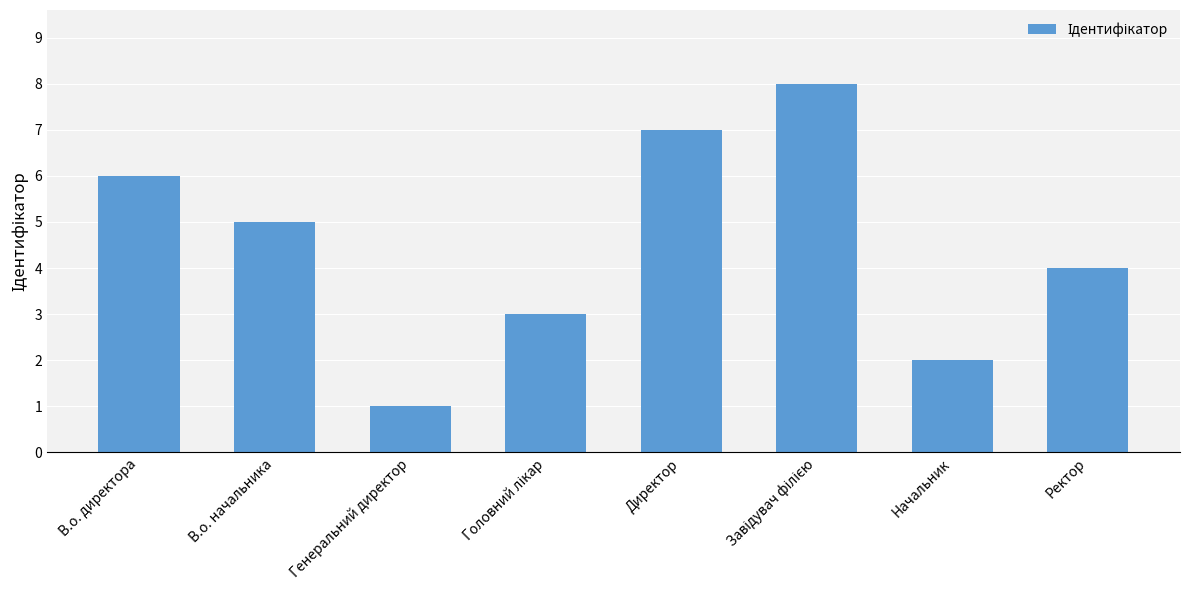

Reading left to right, transcribe all the data shown in this chart.

6	5	1	3	7	8	2	4